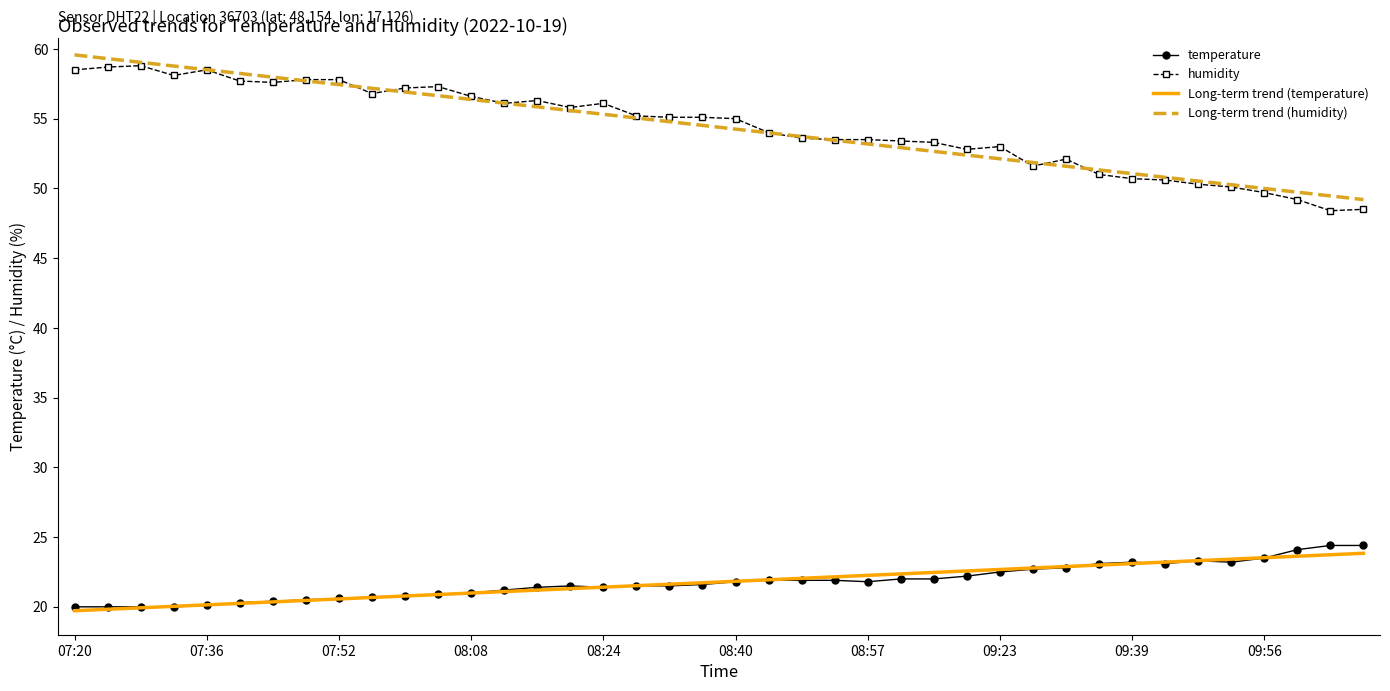

Count the number of data series in this chart.

4